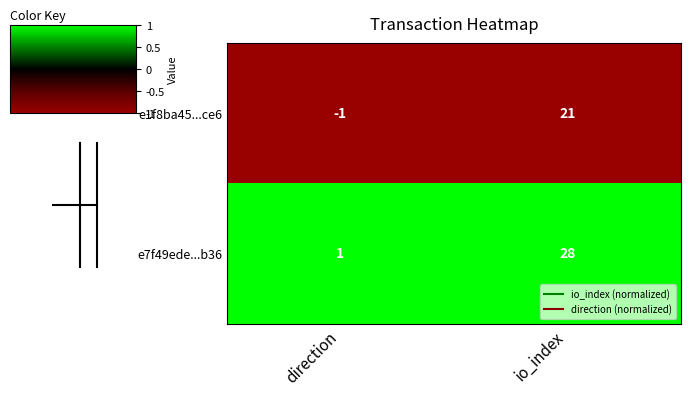

How many data points does each series have?

2